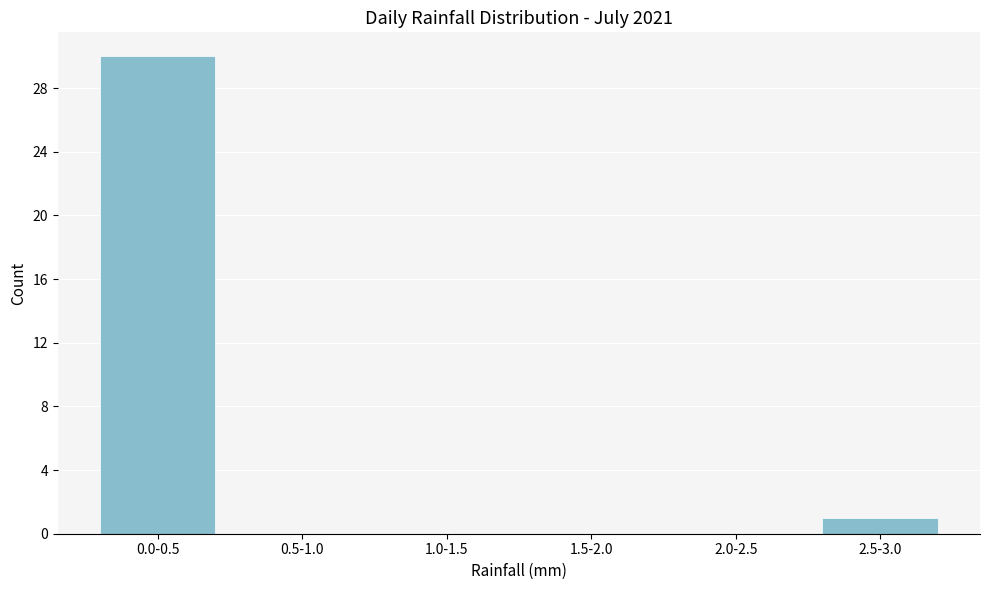

Reading left to right, what are all the values shown in this chart?

0.0-0.5=30	0.5-1.0=0	1.0-1.5=0	1.5-2.0=0	2.0-2.5=0	2.5-3.0=1